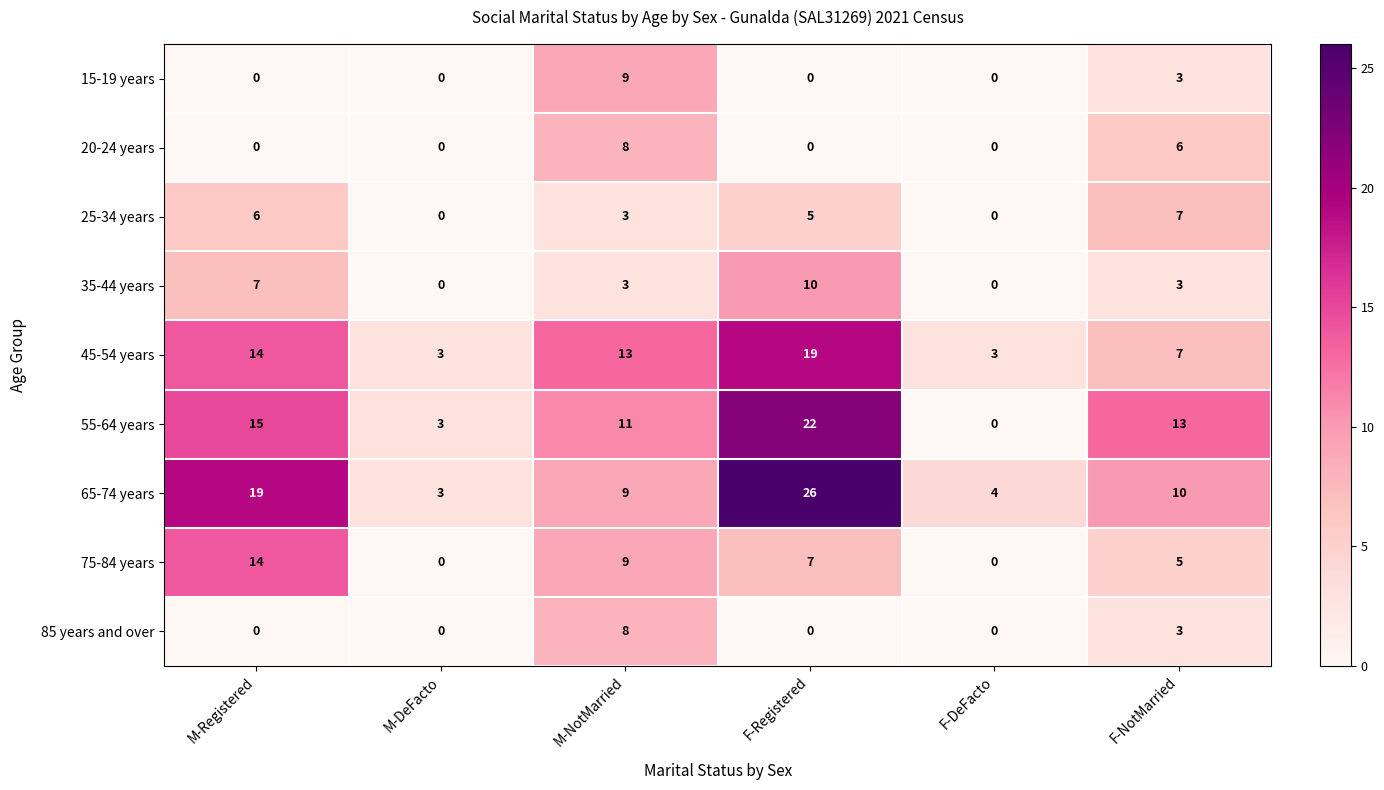

Count the number of categories in the chart.

6